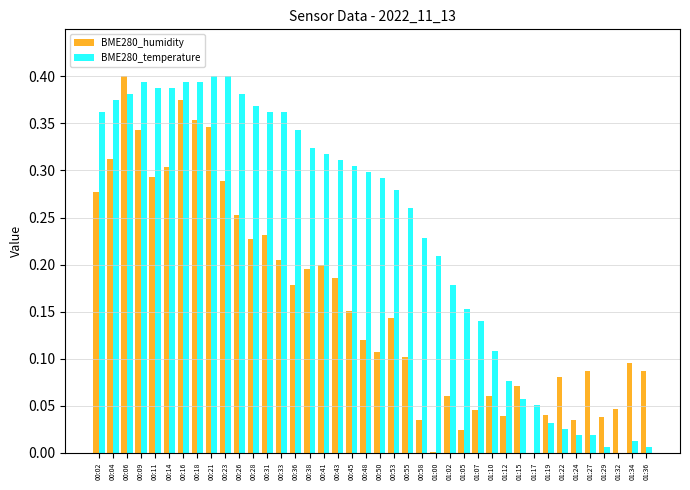

Are the bars grouped side by side (vs. stacked)?

Yes